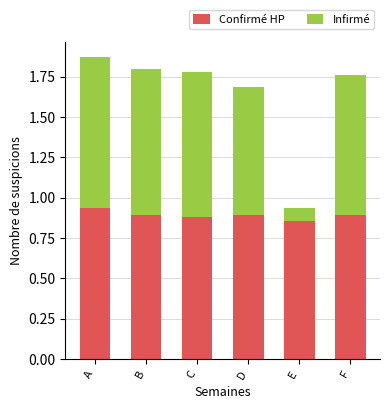

What is the total value across all series at B?

1.8